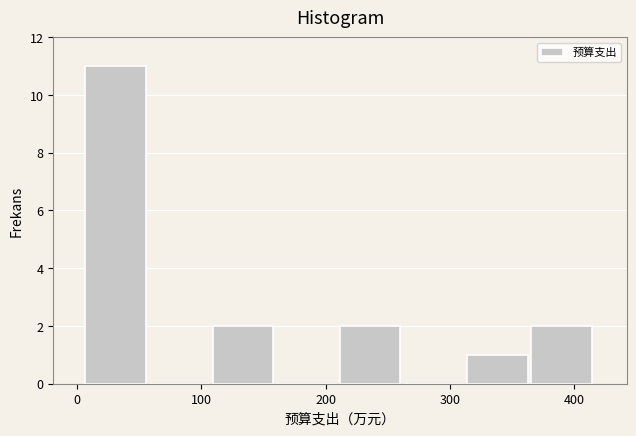

Reading left to right, transcribe this chart: for each bar, give the range it covers on the x-axis and its height. Neither the bar edges nor the heights are printed on the chart, so give them approximately, as read against the axes.

10 to 60: 11
60 to 110: 0
110 to 160: 2
160 to 210: 0
210 to 260: 2
260 to 310: 0
310 to 370: 1
370 to 420: 2